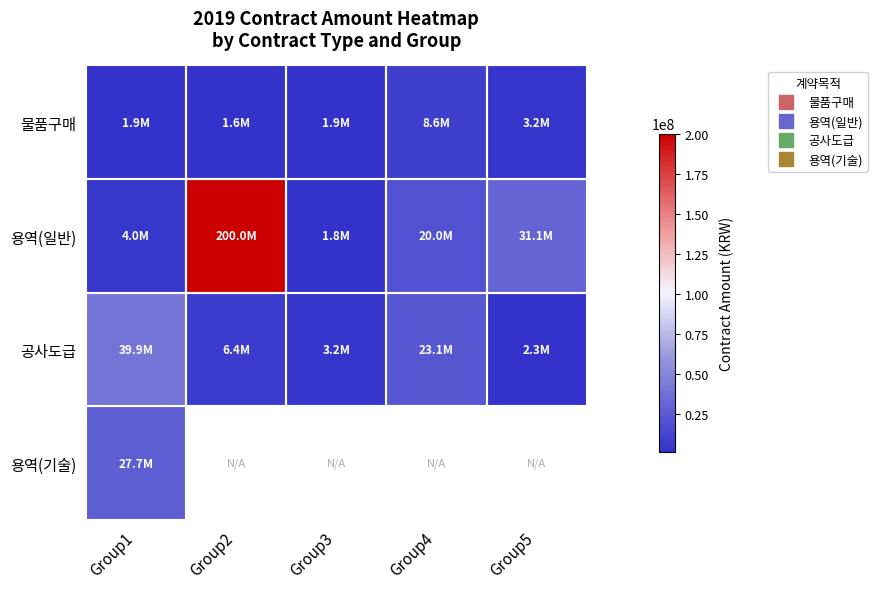

What is the difference between the 공사도급 values at Group5 and Group2?

4113500.0